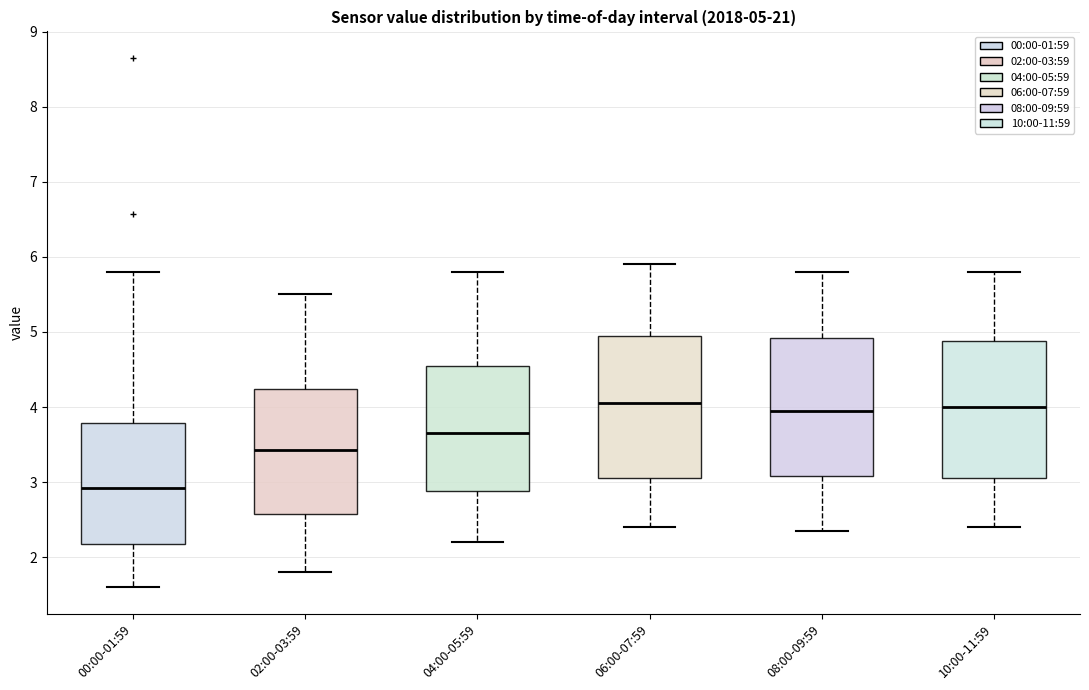

Which box's median line is the lowest?

00:00-01:59